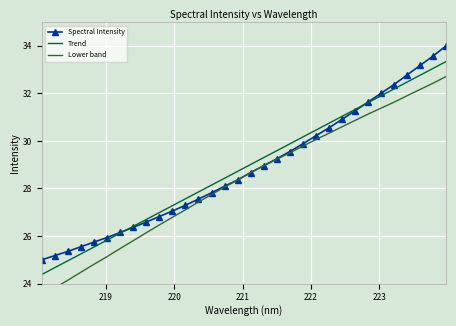

What is the average value of the Trend series?

28.9